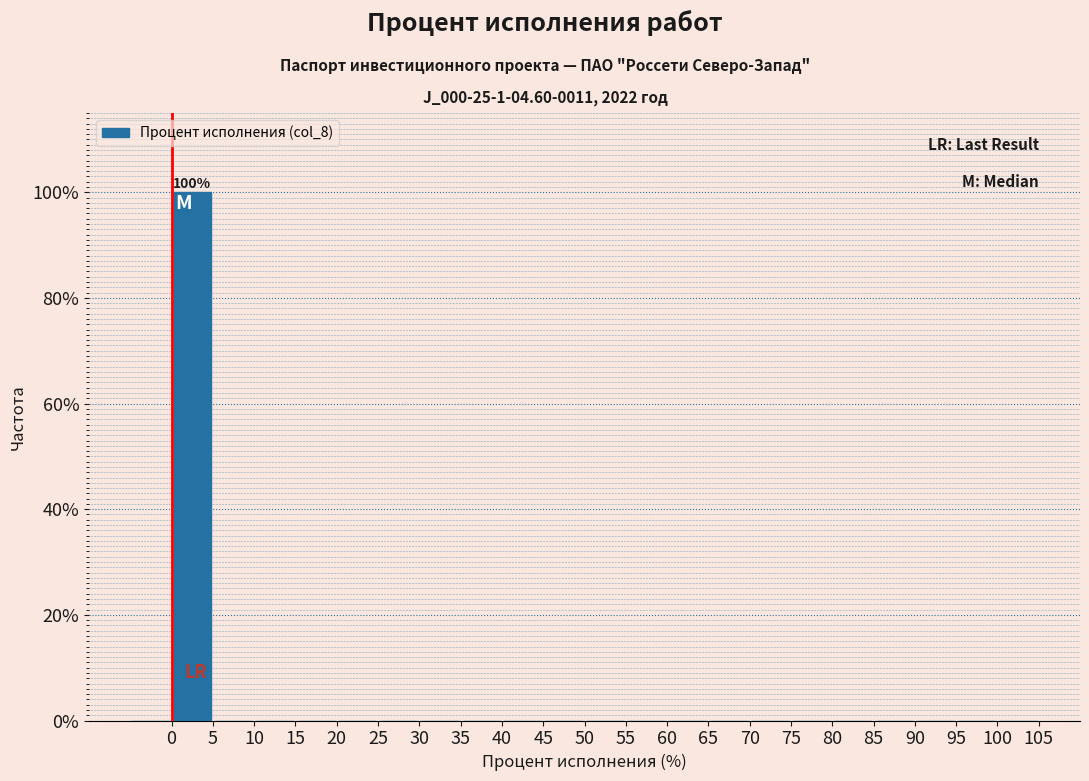

Over which range of the x-axis is the bar tallest?

0 to 5